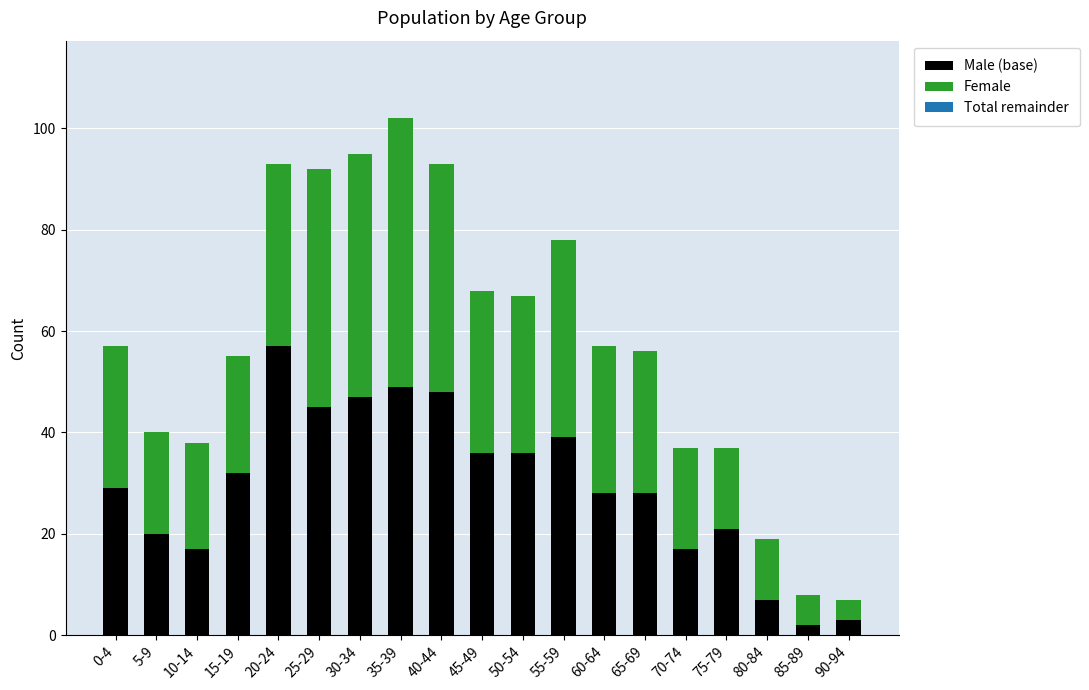

At which category is the sum across all series the highest?

35-39